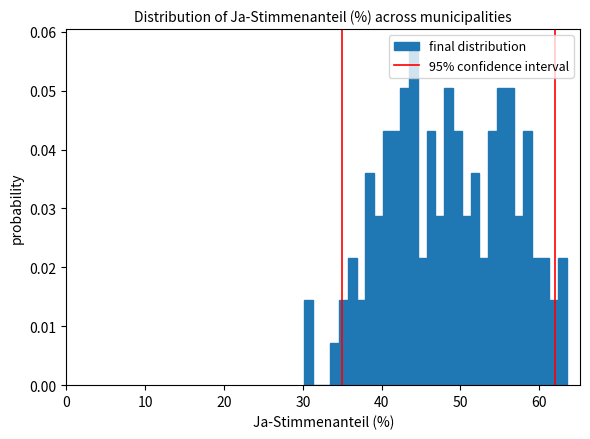

Read against the x-axis, roughly where is the centre of the tallest bar?

44